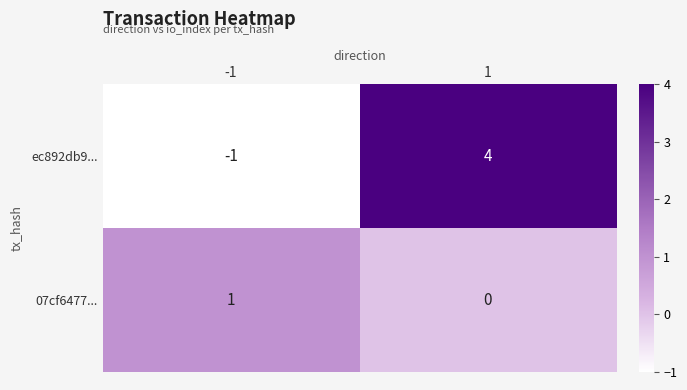

Rank the series by their maximum value, from highest to lowest.

ec892db9..., 07cf6477...